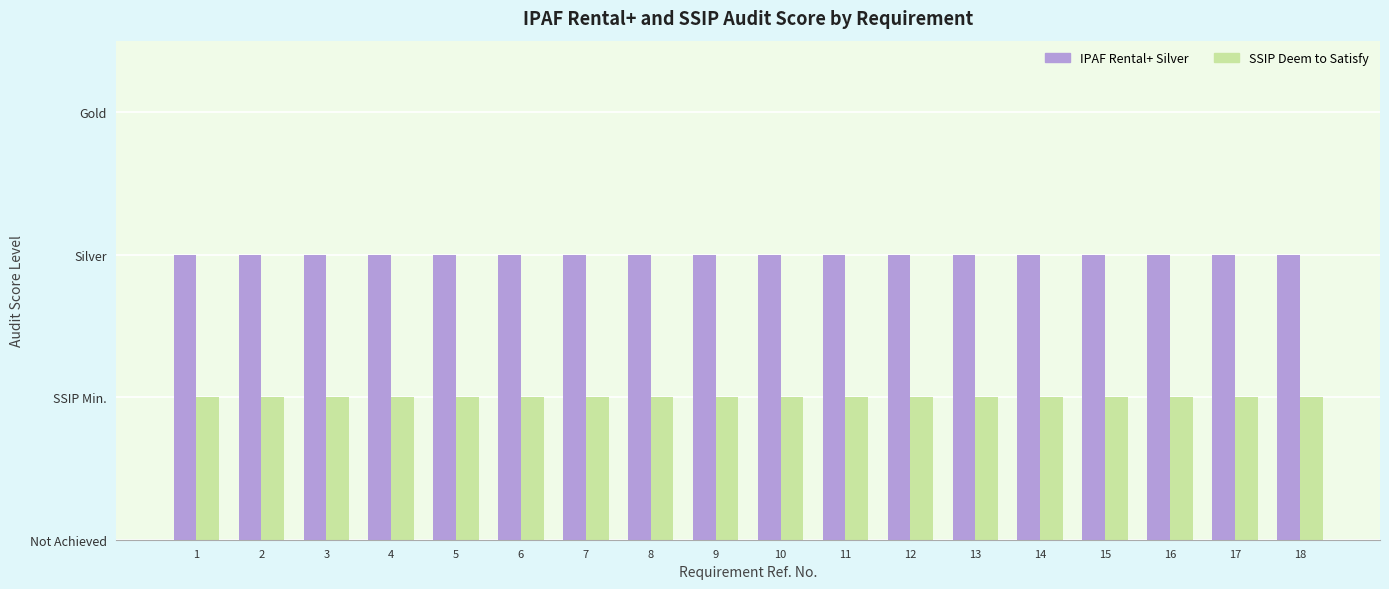

What is the value of the IPAF Rental+ Silver bar at the 18th from the left?

2